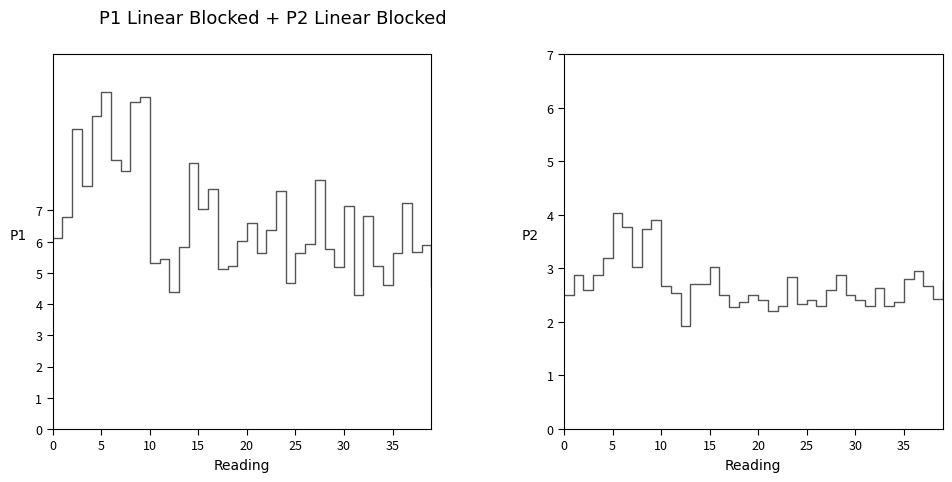

Is the value of P2 at 25 greater than the value of P1 at 15?

No